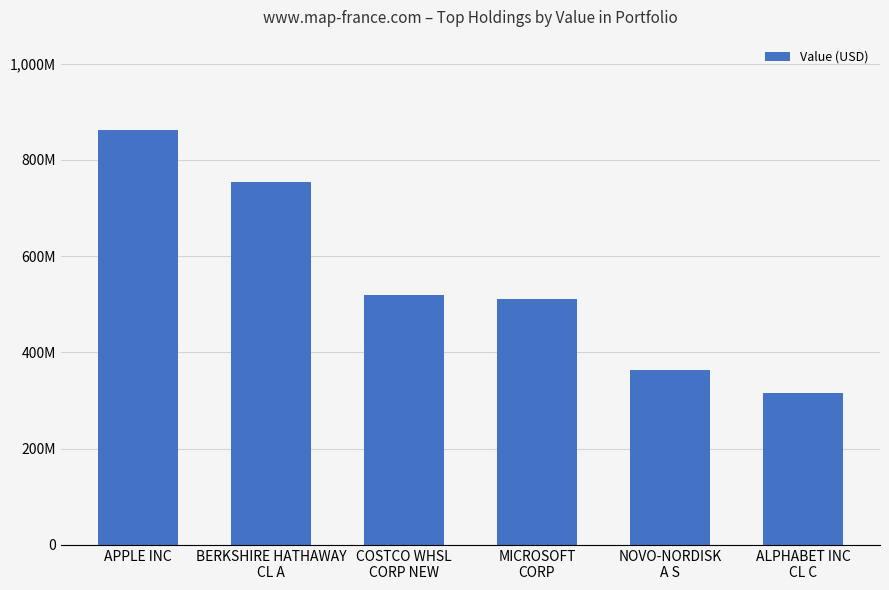

Are the bars horizontal?

No